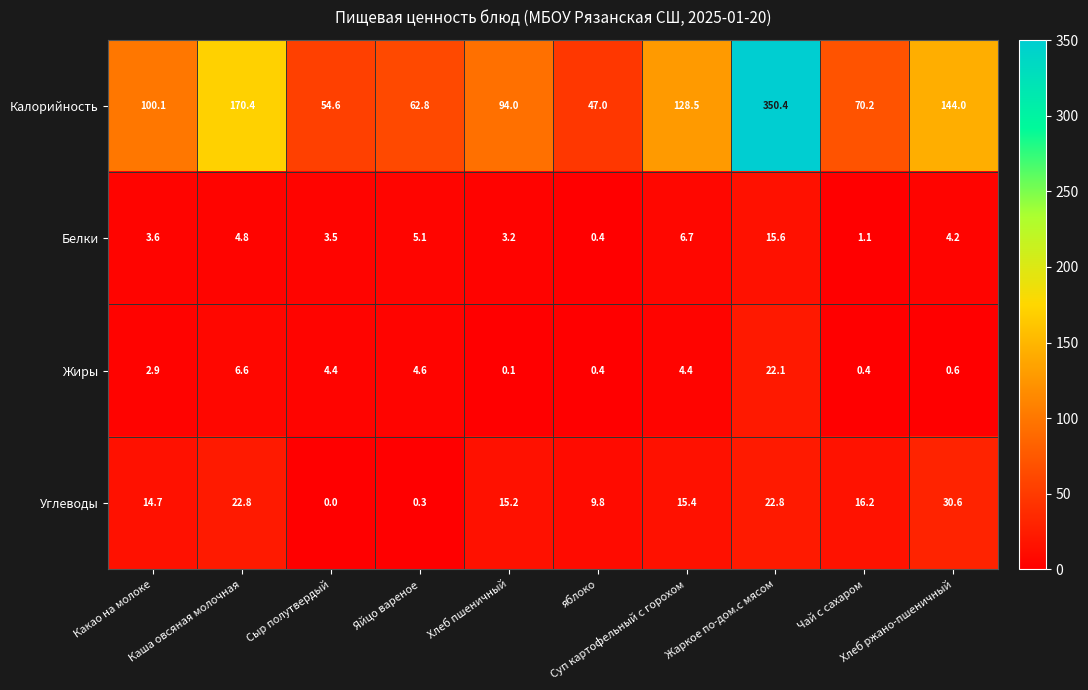

Which series has the widest spread of values?

Калорийность